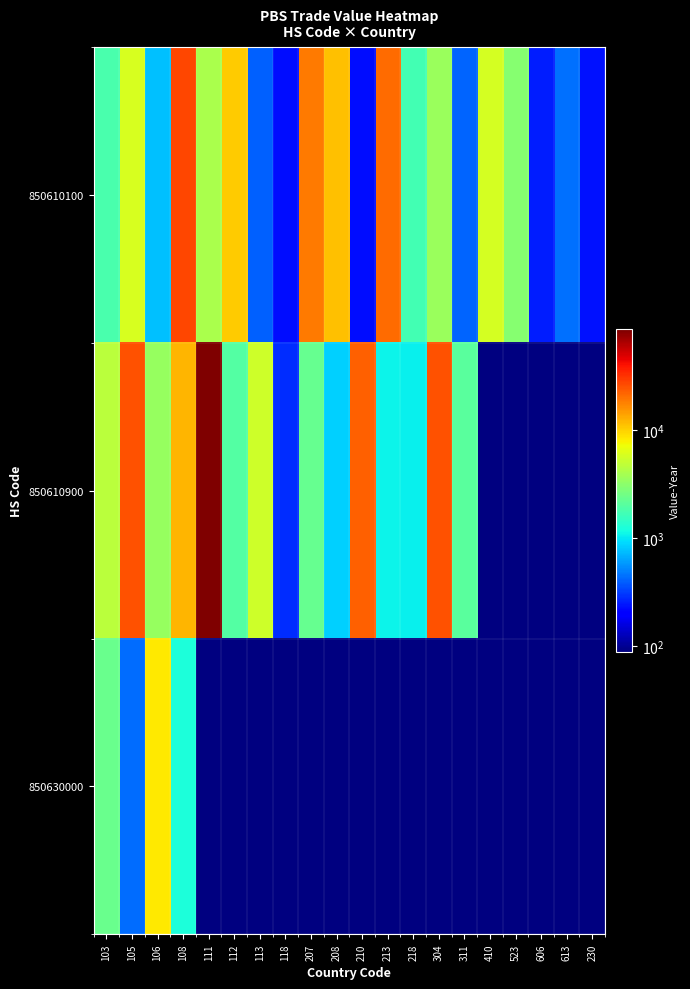

Reading left to right, list all the values displayed in this chart.

850610100: 103=1794	105=5935	106=768	108=27747	111=4041	112=10598	113=404	118=224	207=18851	208=11220	210=228	213=21084	218=1707	304=3553	311=412	410=5724	523=3005	606=254	613=446	230=236
850610900: 103=4695	105=25714	106=3510	108=12341	111=87110	112=1971	113=5539	118=285	207=2323	208=843	210=23005	213=1084	218=1063	304=25529	311=2072	410=0	523=0	606=0	613=0	230=0
850630000: 103=2350	105=438	106=8485	108=1239	111=0	112=0	113=0	118=0	207=0	208=0	210=0	213=0	218=0	304=0	311=0	410=0	523=0	606=0	613=0	230=0